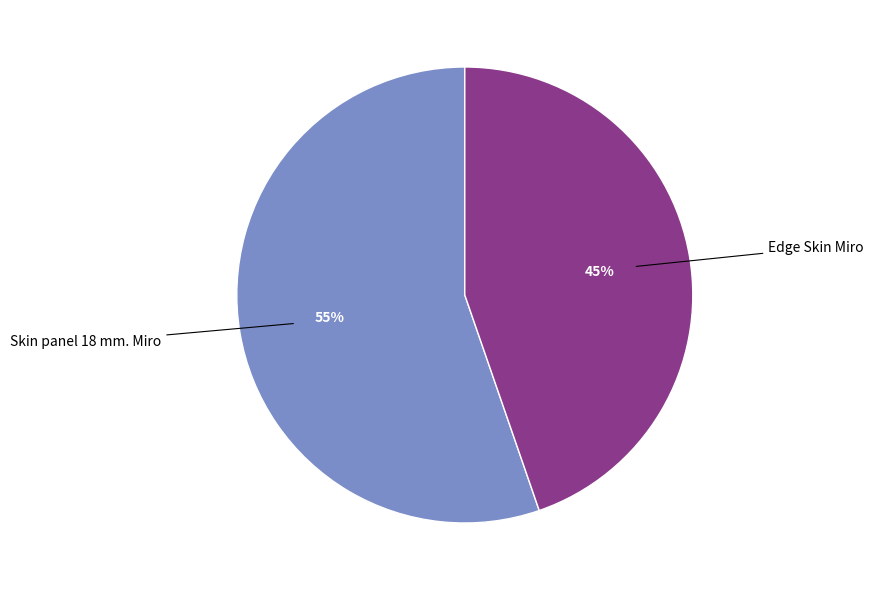

Rank the categories by value from lowest to highest.

Edge Skin Miro, Skin panel 18 mm. Miro